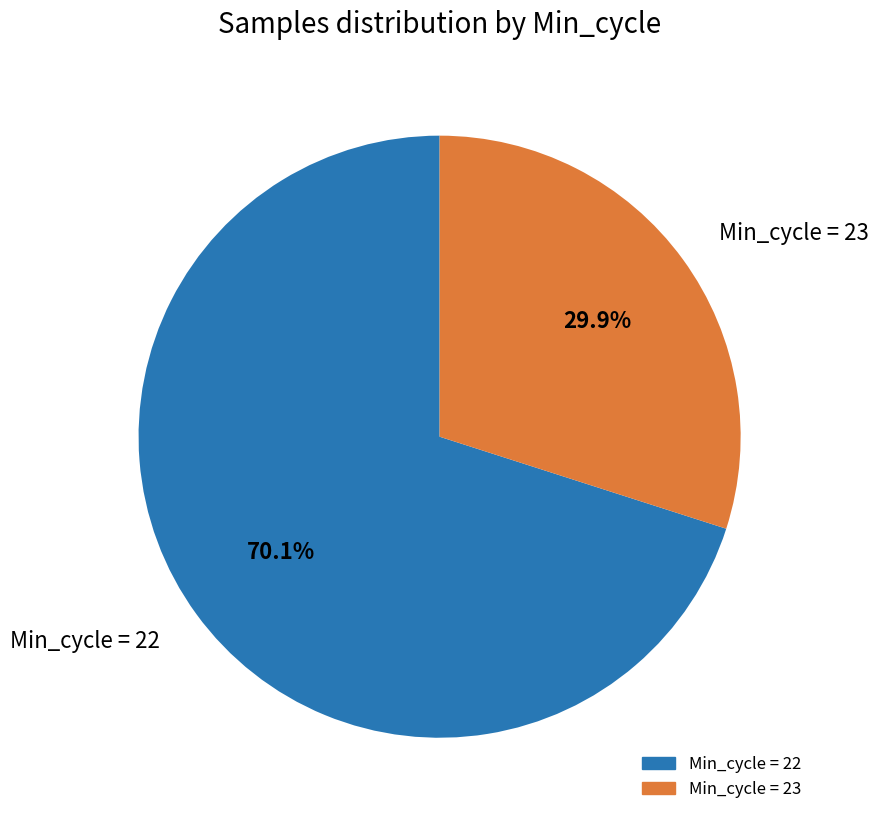

Which slice is the largest?

22